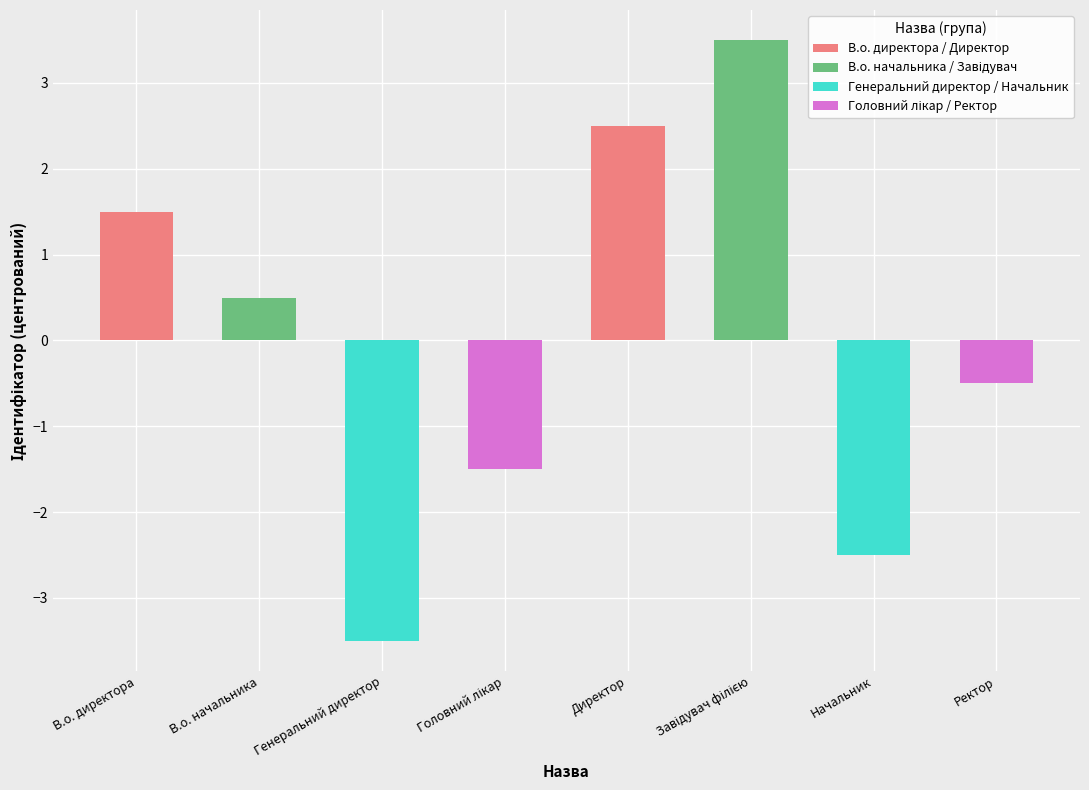

How many negative values are there?

4